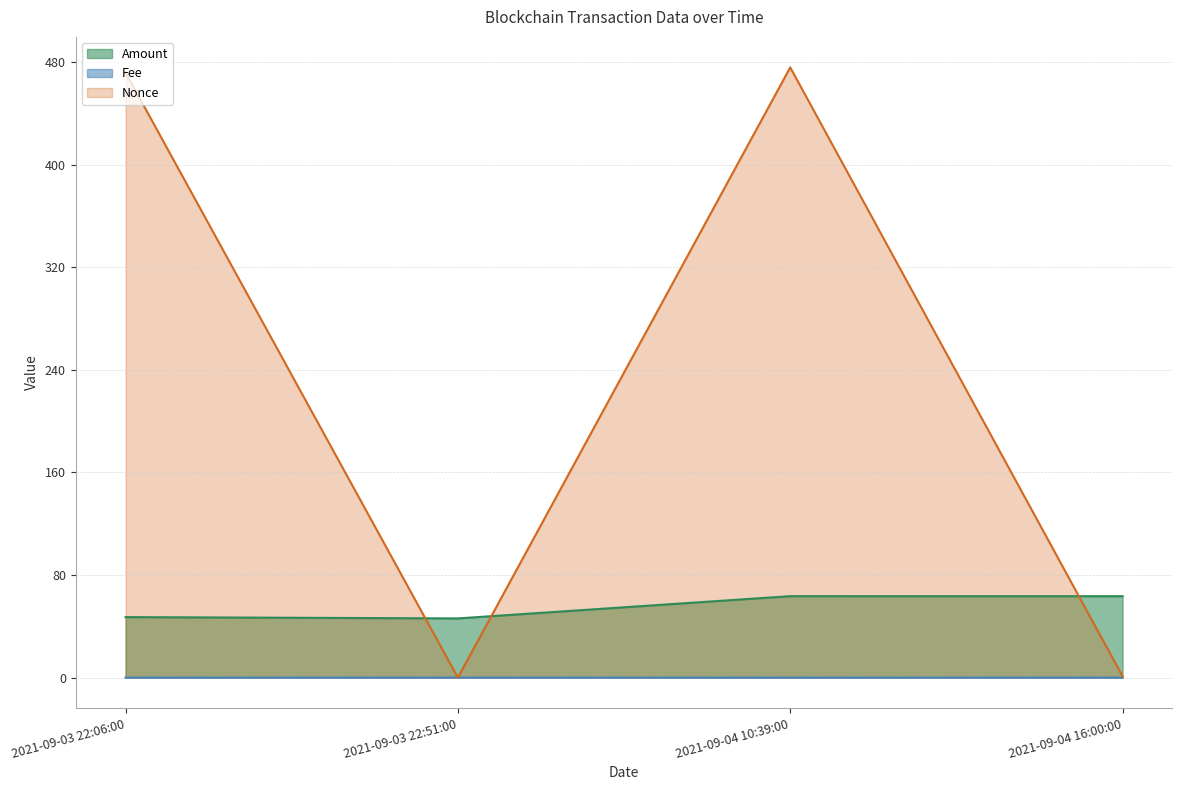

What is the label of the 1st point from the right?

2021-09-04 16:00:00